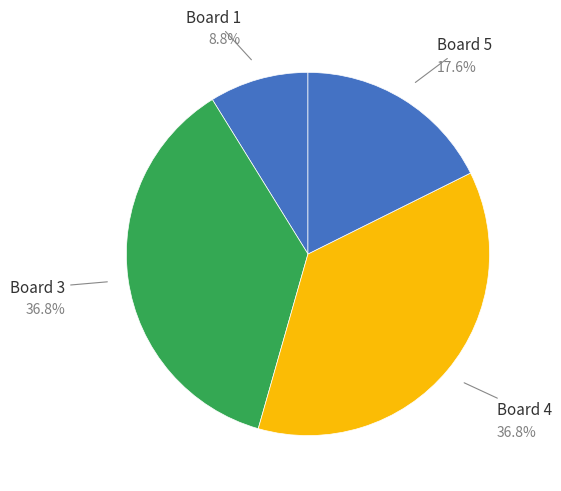

Which slice is the largest?

Board 3